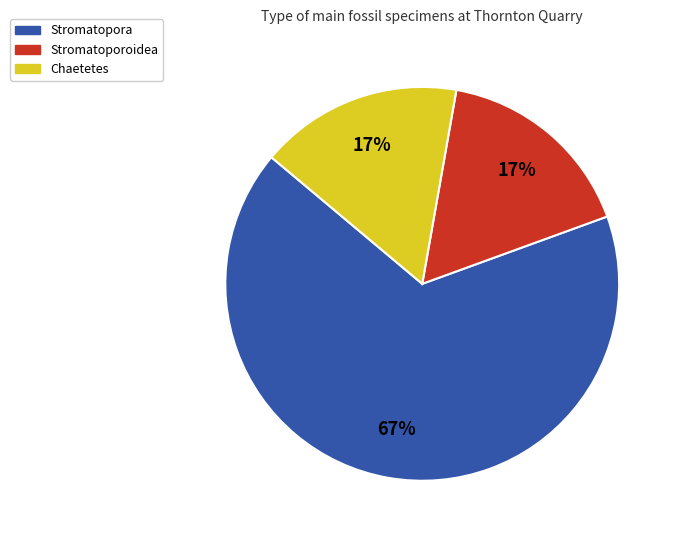

To the nearest percent, what is the average slice percentage?

33%